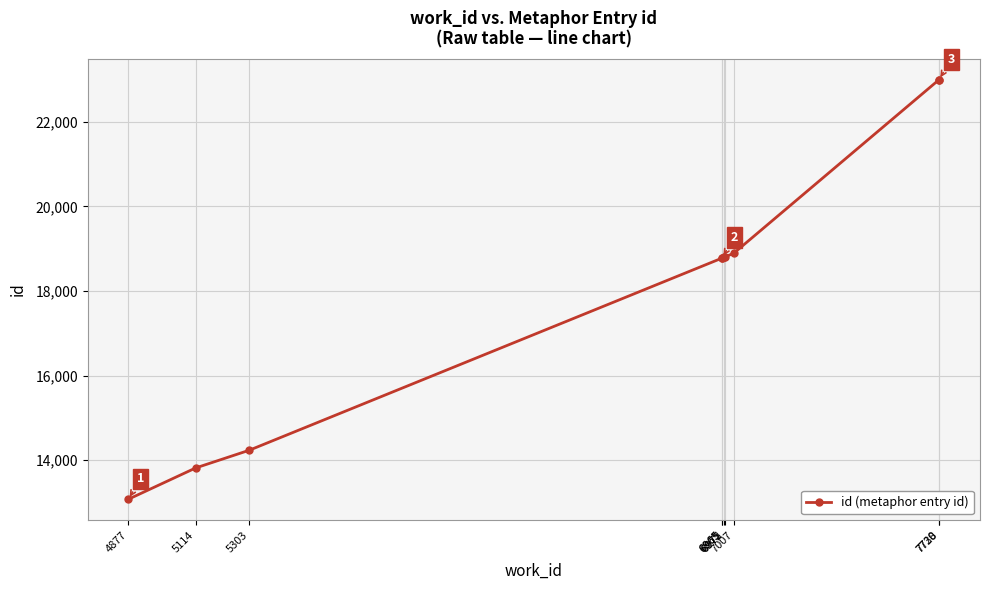

At which label does the data first exceed 18795?

6975